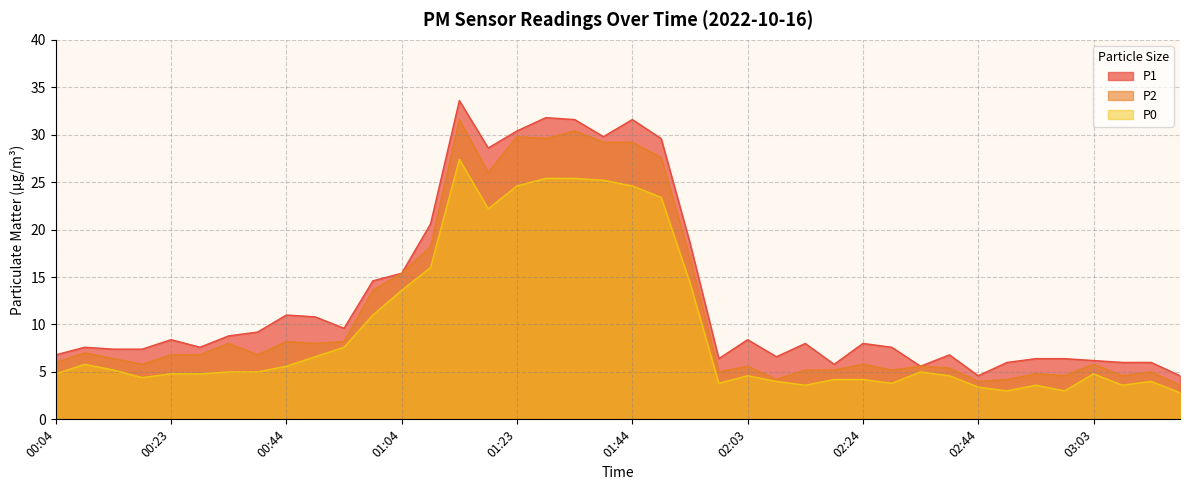

What is the average value of the P0 series?

9.5